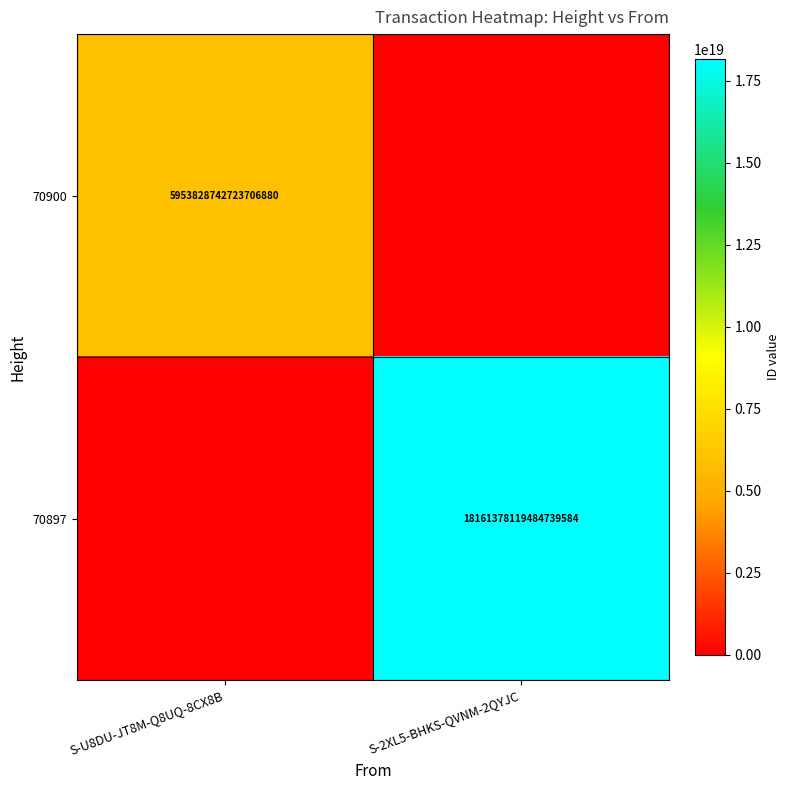

The 70897 series shows 18161378119484739584 at S-2XL5-BHKS-QVNM-2QYJC. True or false?

True